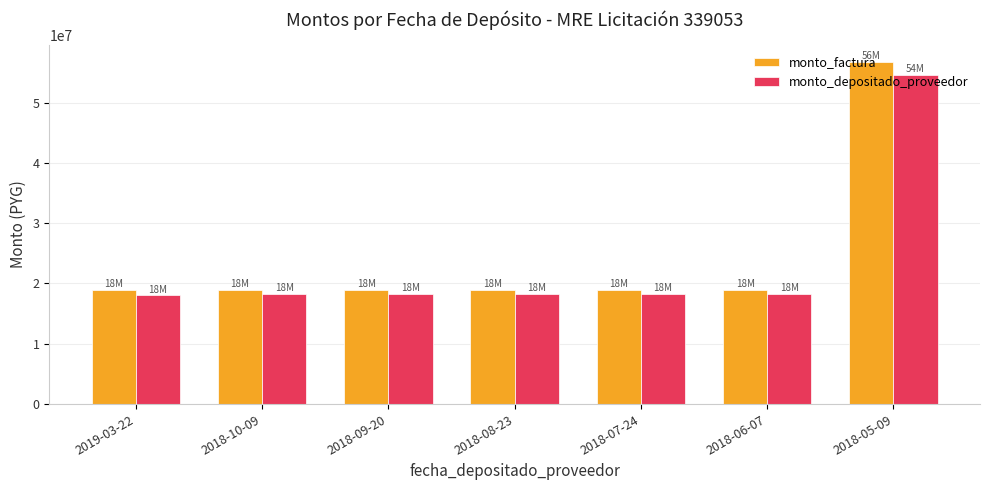

What is the greatest value displayed?

56700000